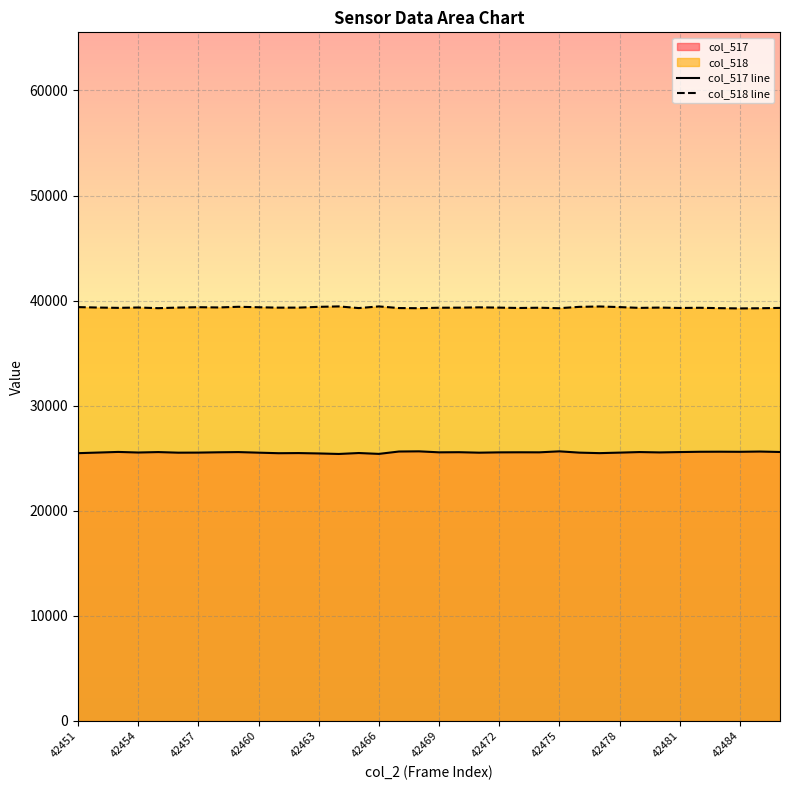

True or false: col_518 line and col_517 line intersect in this chart.

False